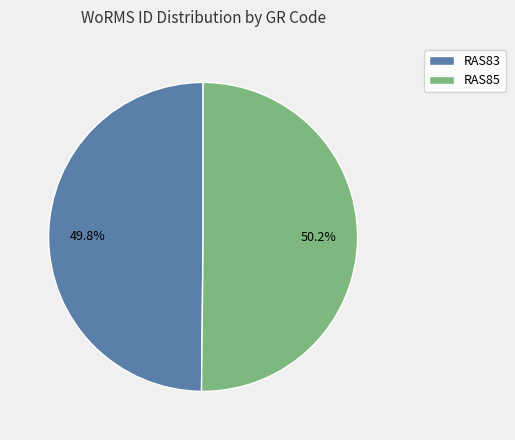

Is there a majority slice in this chart?

Yes